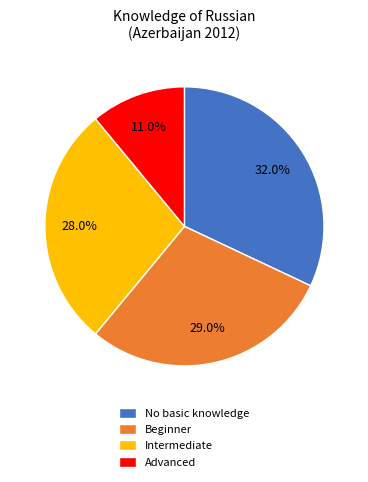

Rank the categories by value from highest to lowest.

No basic knowledge, Beginner, Intermediate, Advanced